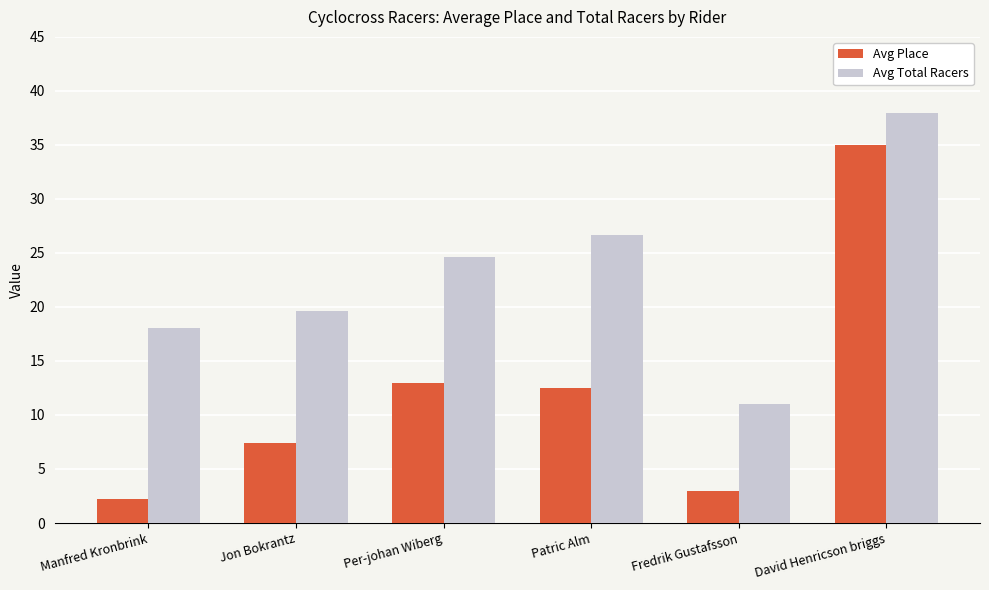

What is the difference between the Avg Place values at David Henricson briggs and Fredrik Gustafsson?

32.0